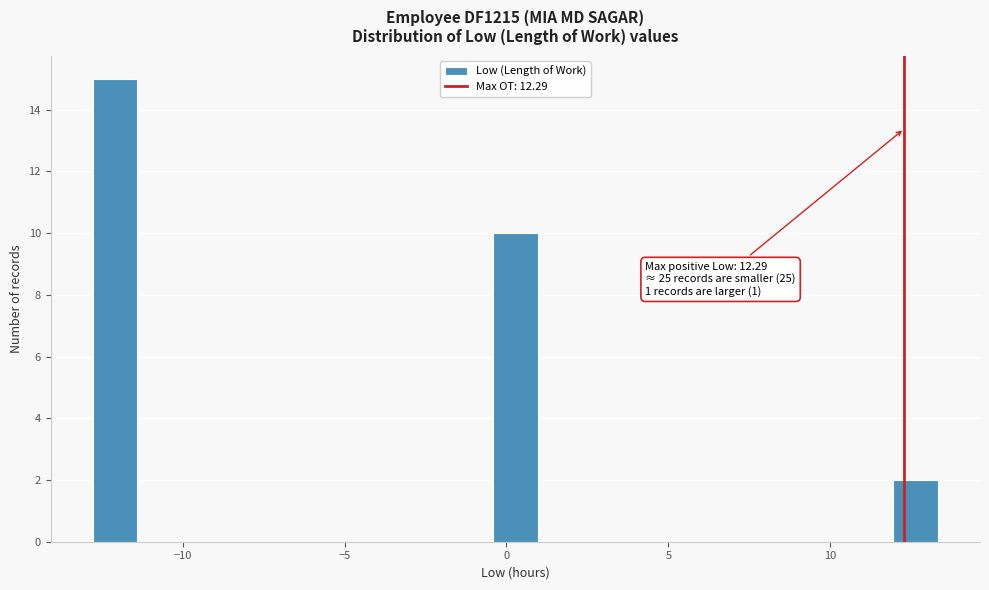

Around what value on the x-axis is the tallest bar? Give the approximate position of its centre, as read against the axis.

-12.0